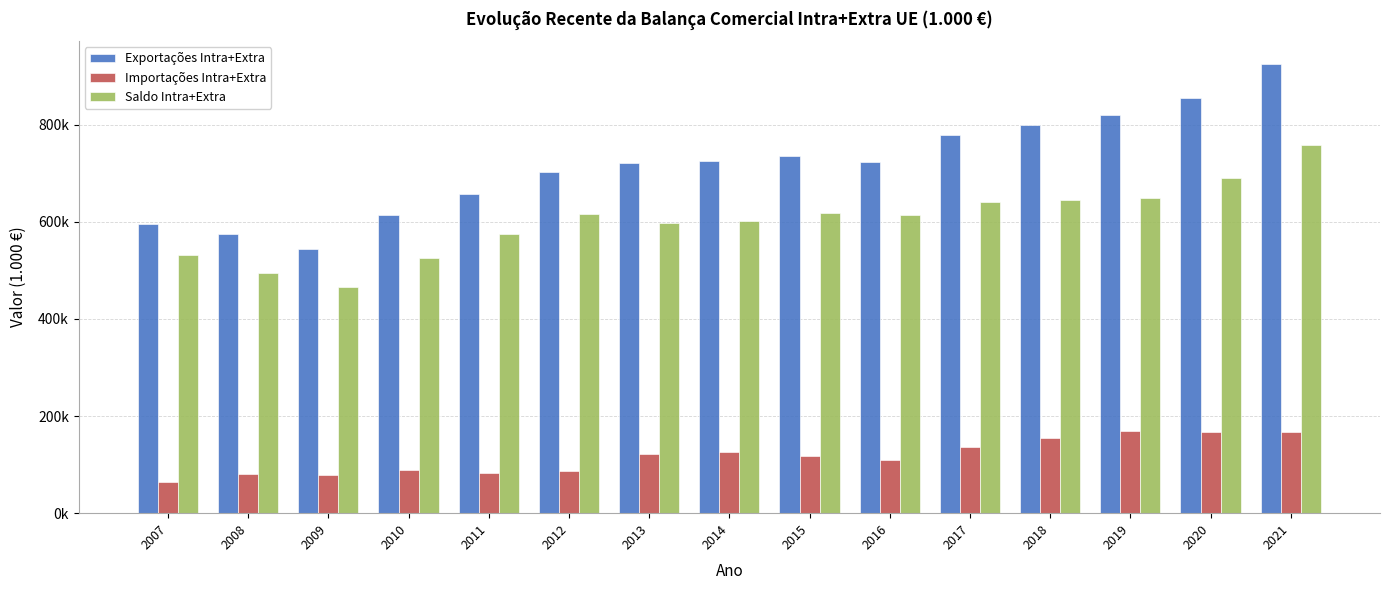

Are the bars grouped side by side (vs. stacked)?

Yes